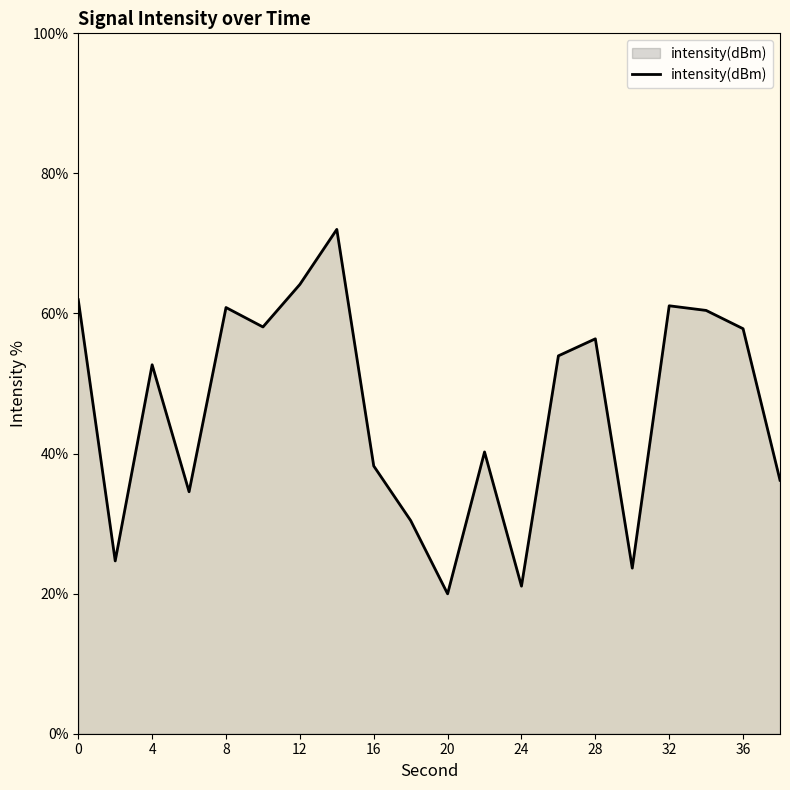

What is the difference between the maximum and minimum values?

52.0